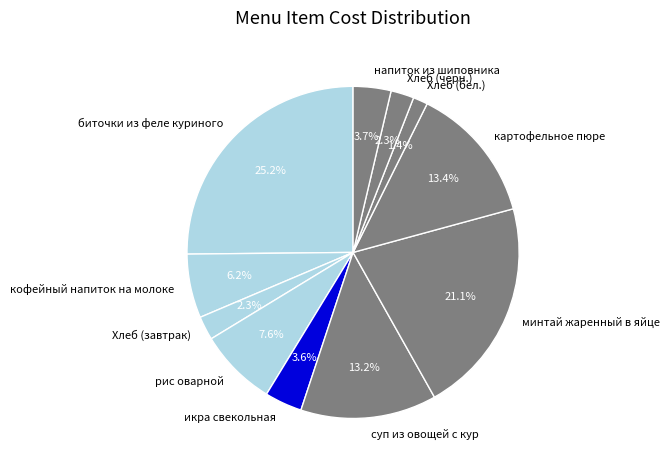

Is there a majority slice in this chart?

No